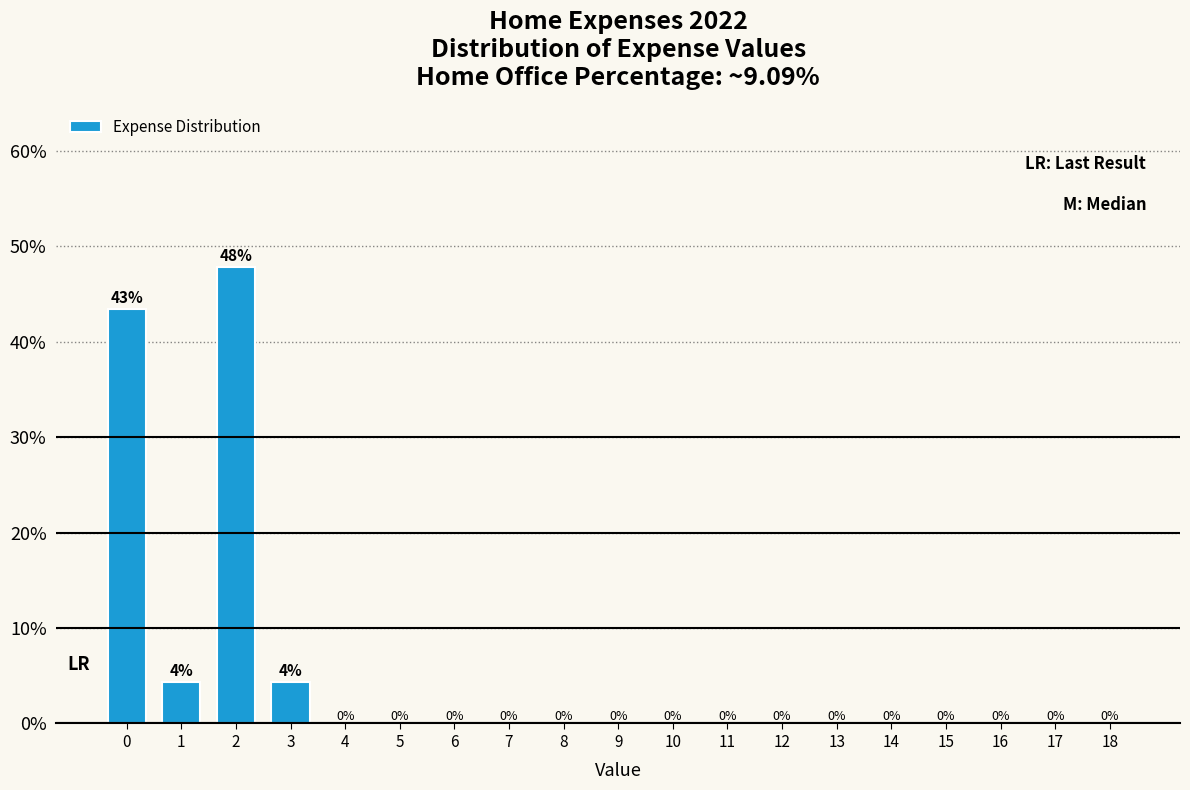

What is the greatest value displayed?

47.8